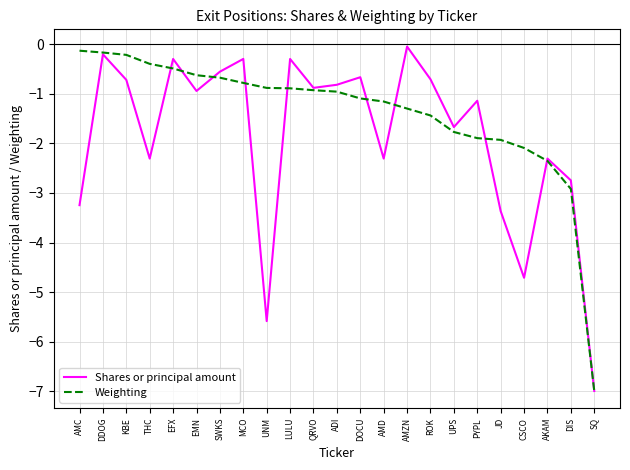

At which label does Shares or principal amount reach its minimum?

SQ